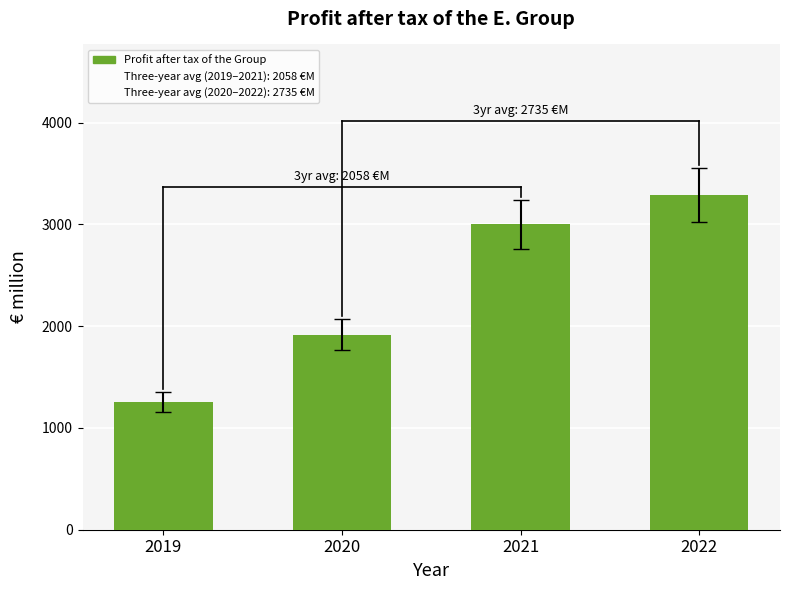

What is the difference between the values at 2020 and 2022?

1373